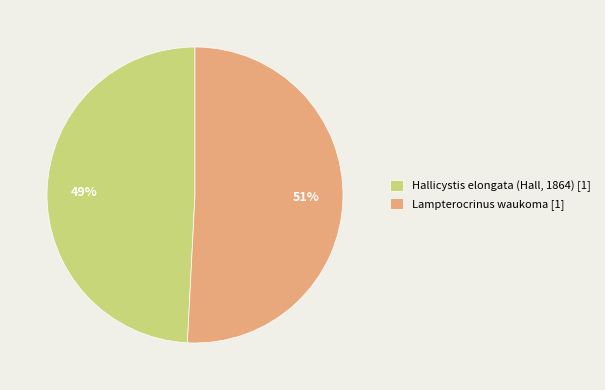

Combined, do Lampterocrinus waukoma and Hallicystis elongata (Hall, 1864) account for over 50%?

Yes